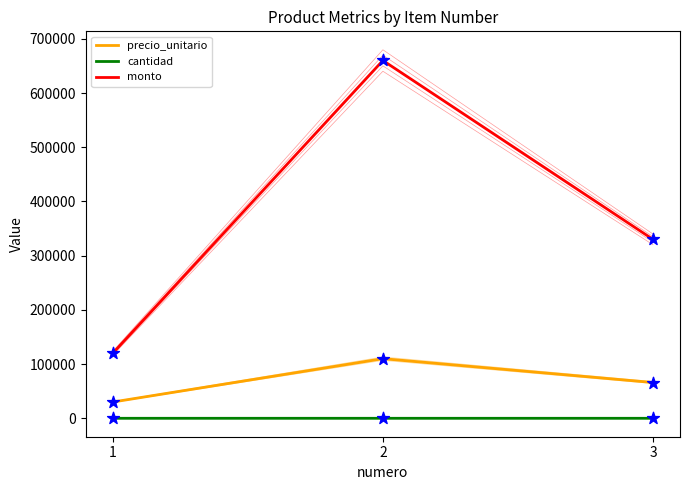

What are all the series names shown in the legend?

precio_unitario, cantidad, monto